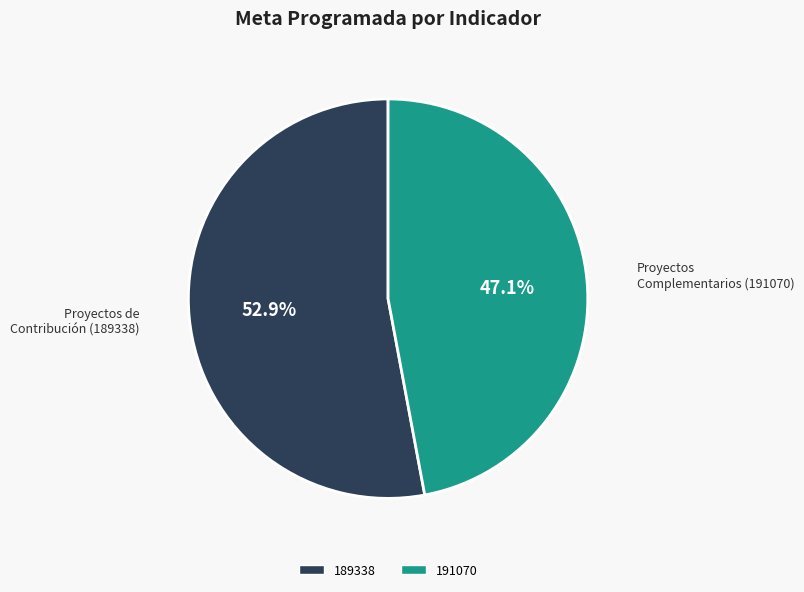

How many segments does this pie chart have?

2